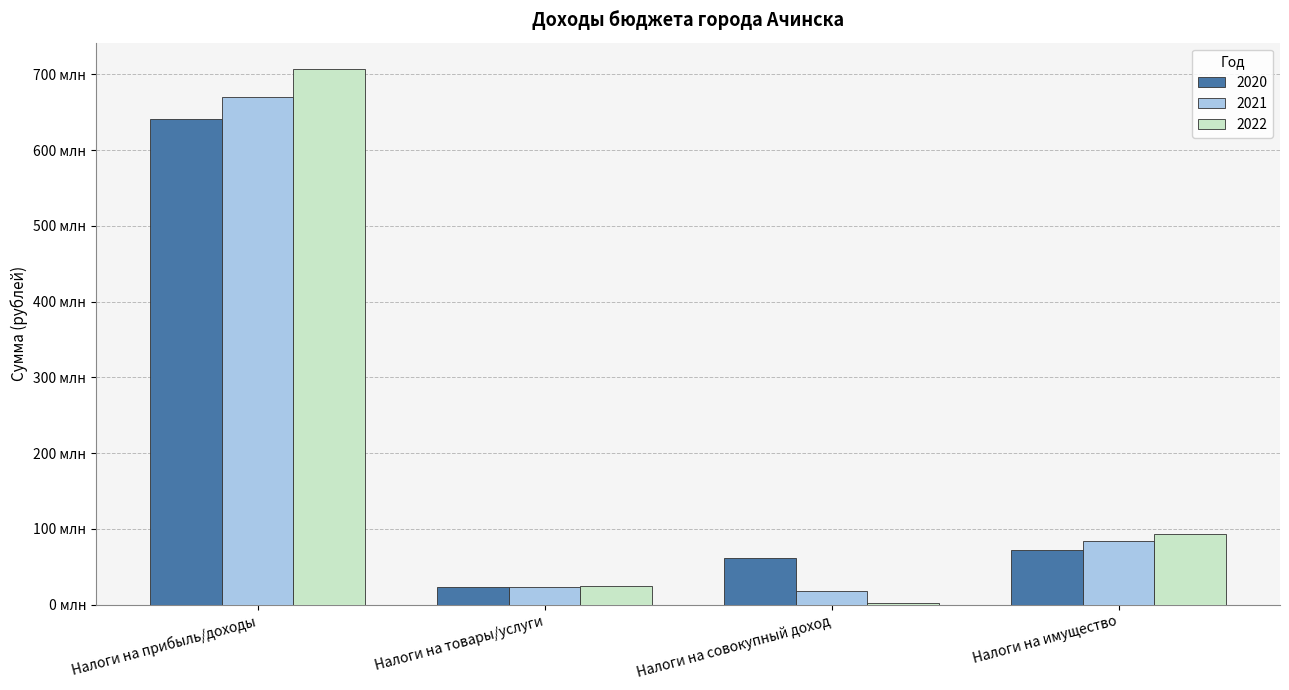

What are all the series names shown in the legend?

2020, 2021, 2022